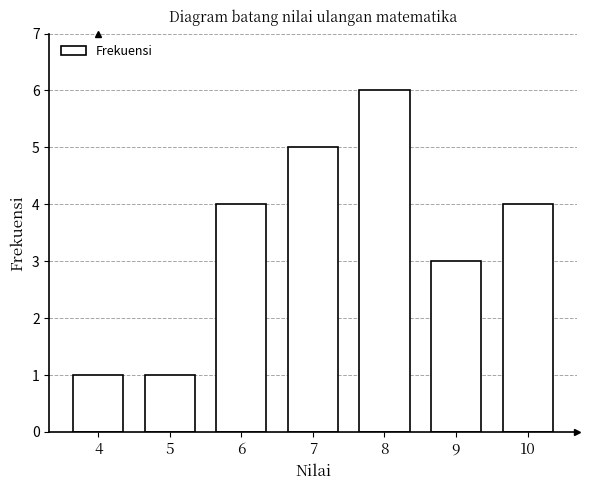

Reading right to left, extract all data points from this chart.

10=4	9=3	8=6	7=5	6=4	5=1	4=1